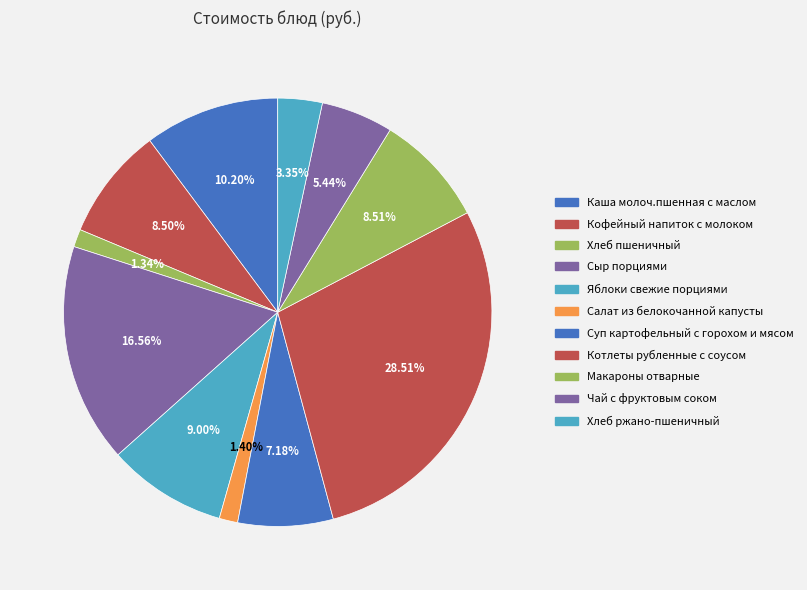

Is Чай с фруктовым соком the majority of the pie?

No